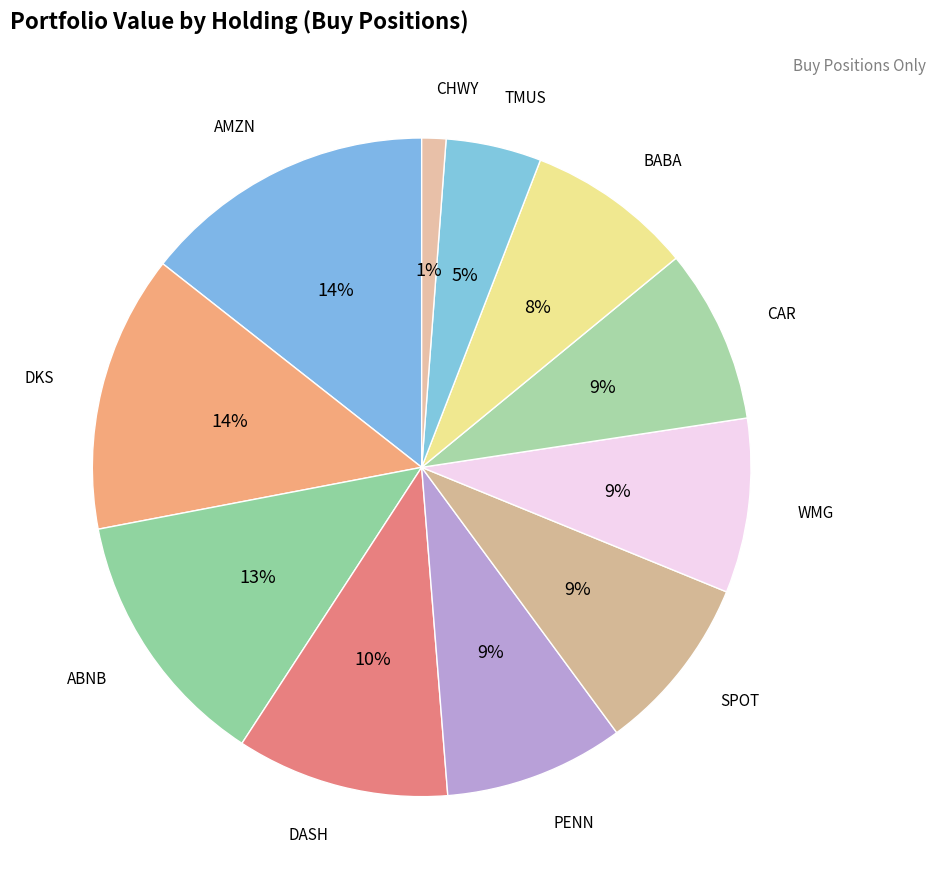

Count the number of slices in the pie.

11